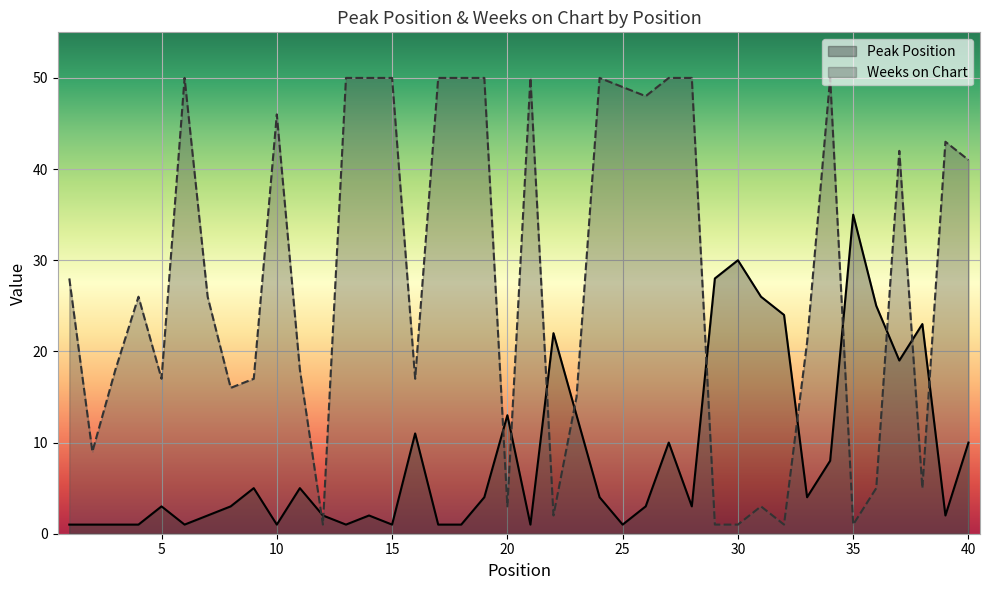

Reading left to right, what are all the values shown in this chart?

Peak Position: 1	1	1	1	3	1	2	3	5	1	5	2	1	2	1	11	1	1	4	13	1	22	13	4	1	3	10	3	28	30	26	24	4	8	35	25	19	23	2	10
Weeks on Chart: 28	9	18	26	17	50	26	16	17	46	18	1	50	50	50	17	50	50	50	3	50	2	15	50	49	48	50	50	1	1	3	1	21	50	1	5	42	5	43	41